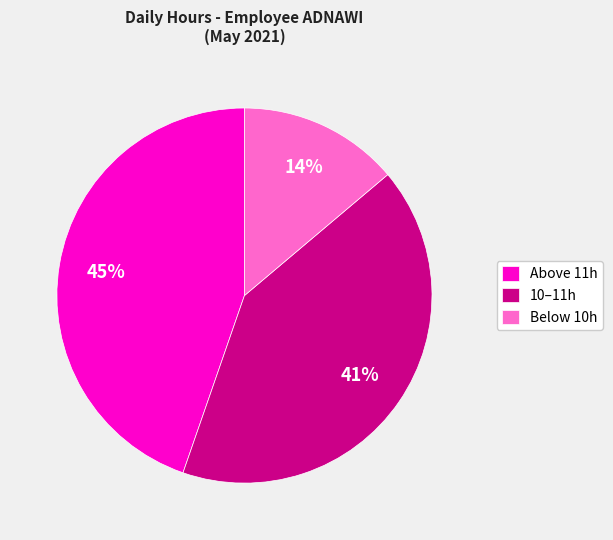

What is the ratio of the value at Below 10h to the value at Above 11h?

0.3